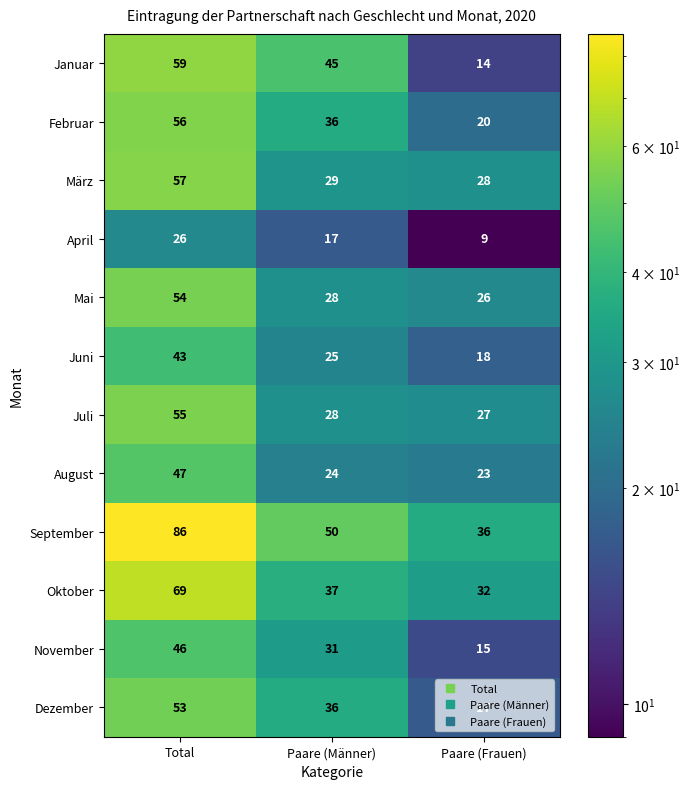

How many categories are shown in the chart?

3